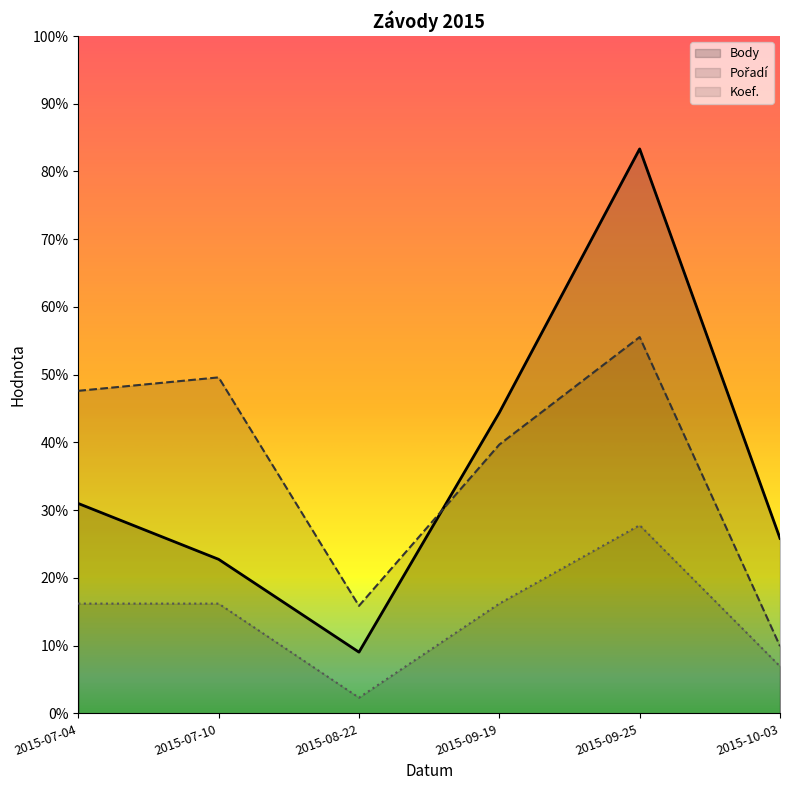

At which category is the sum across all series the highest?

2015-09-25